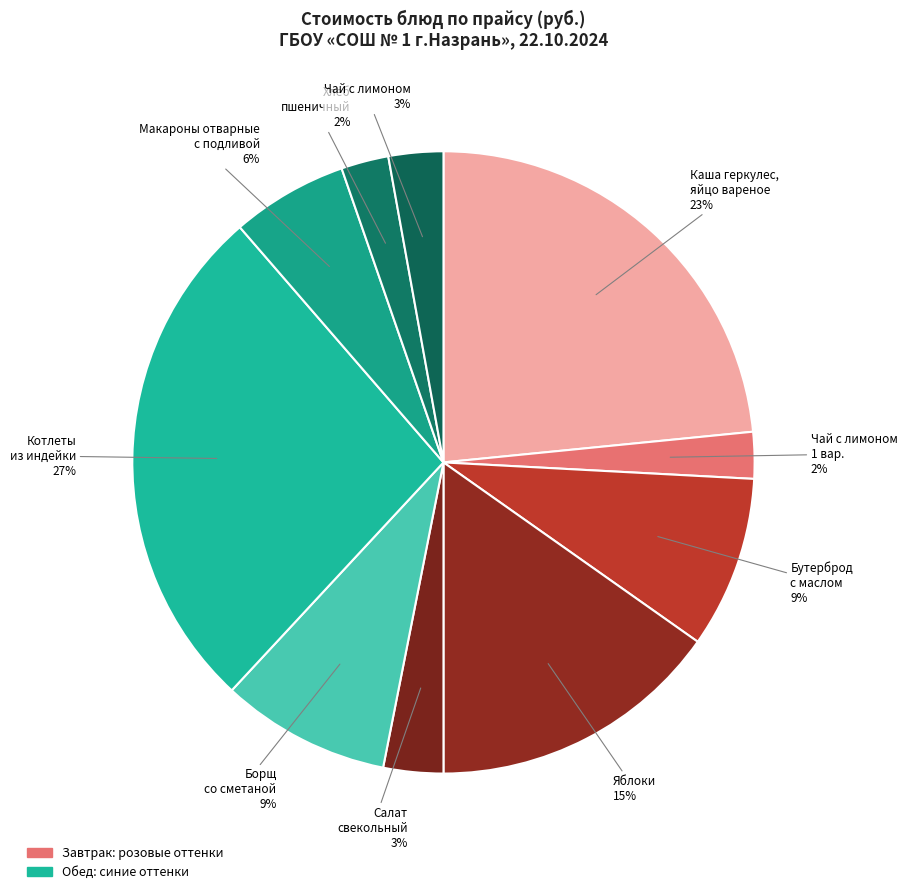

True or false: Борщ со сметаной accounts for 9% of the total.

True